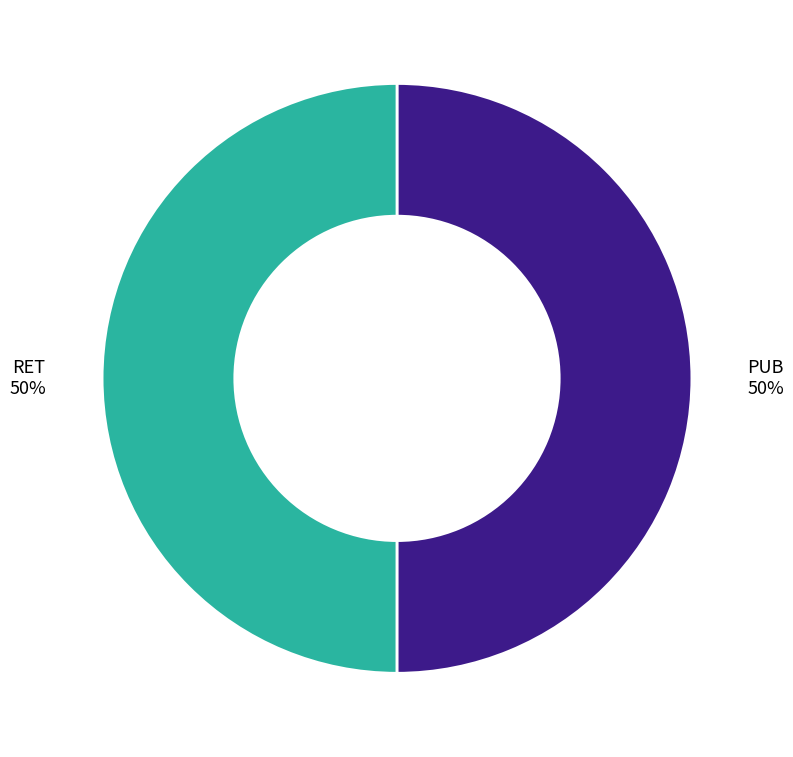

Count the number of slices in the pie.

2